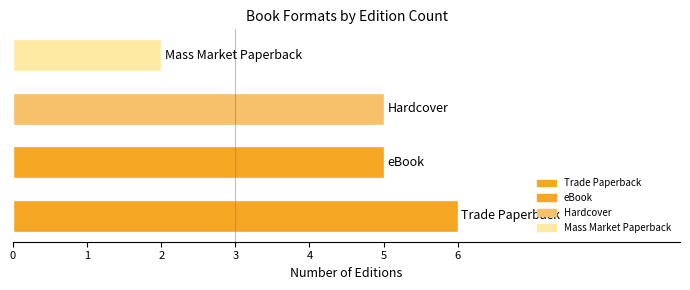

What is the greatest value displayed?

6